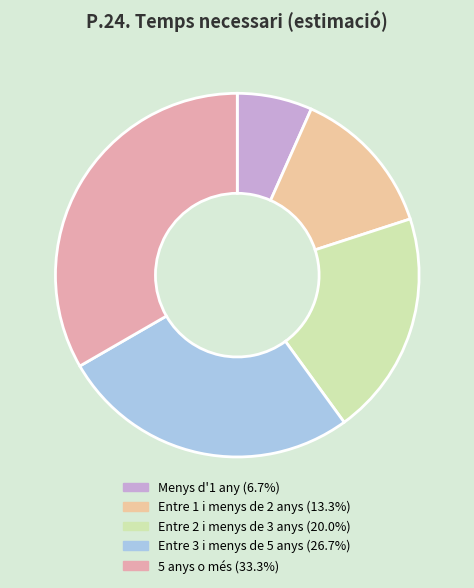

What is the ratio of the value at 5 anys o més to the value at Entre 2 i menys de 3 anys?

1.7